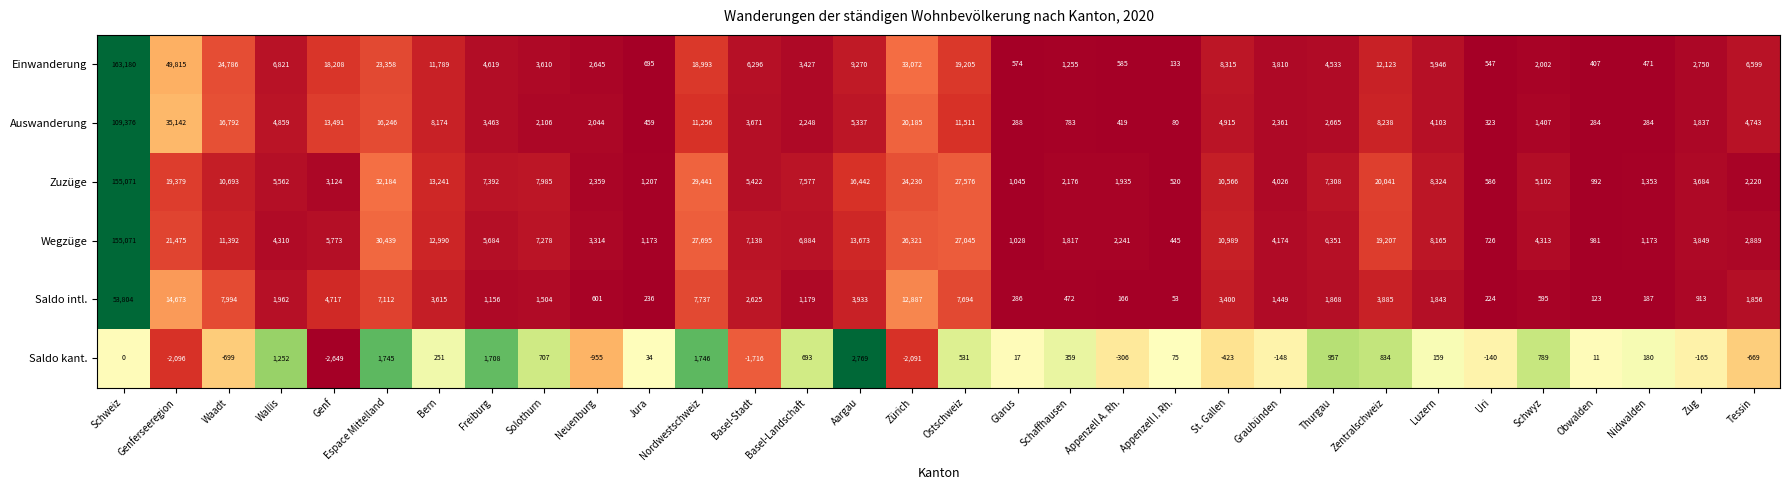

What is the sum of the Zuzüge values at Waadt and Appenzell I. Rh.?

11213